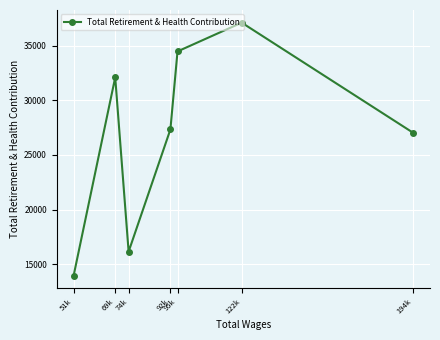

Between 122k and 92k, which is larger?

122k